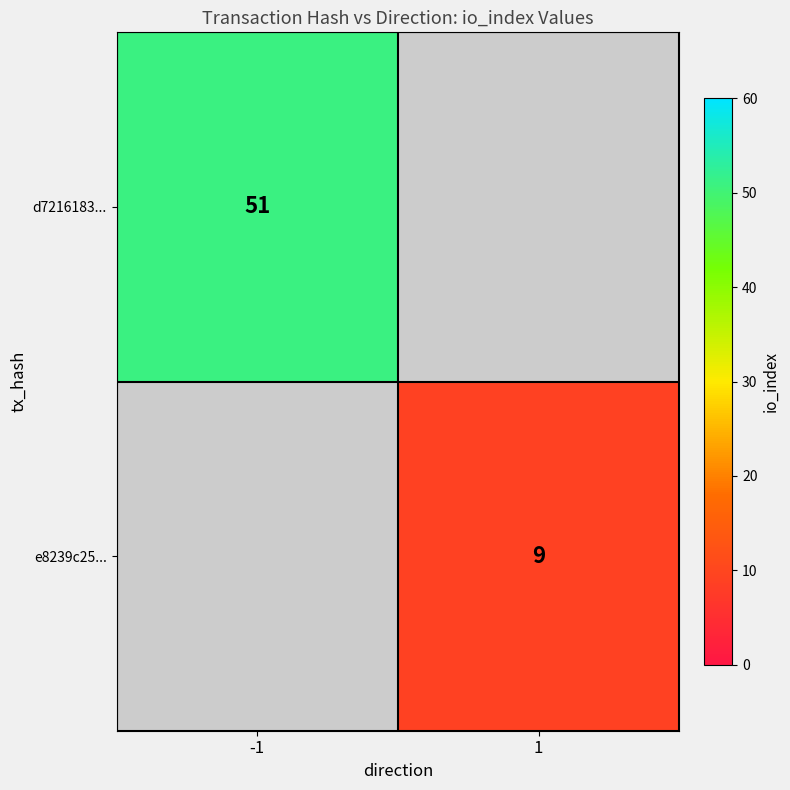

The value of d7216183... at -1 is 51. True or false?

True